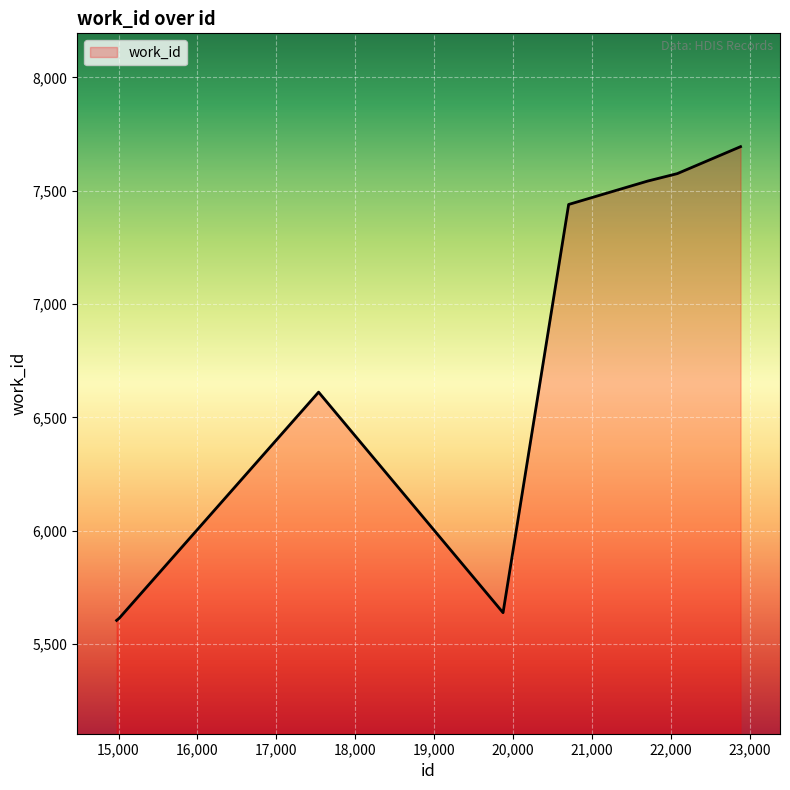

What is the difference between the maximum and minimum values?

2090